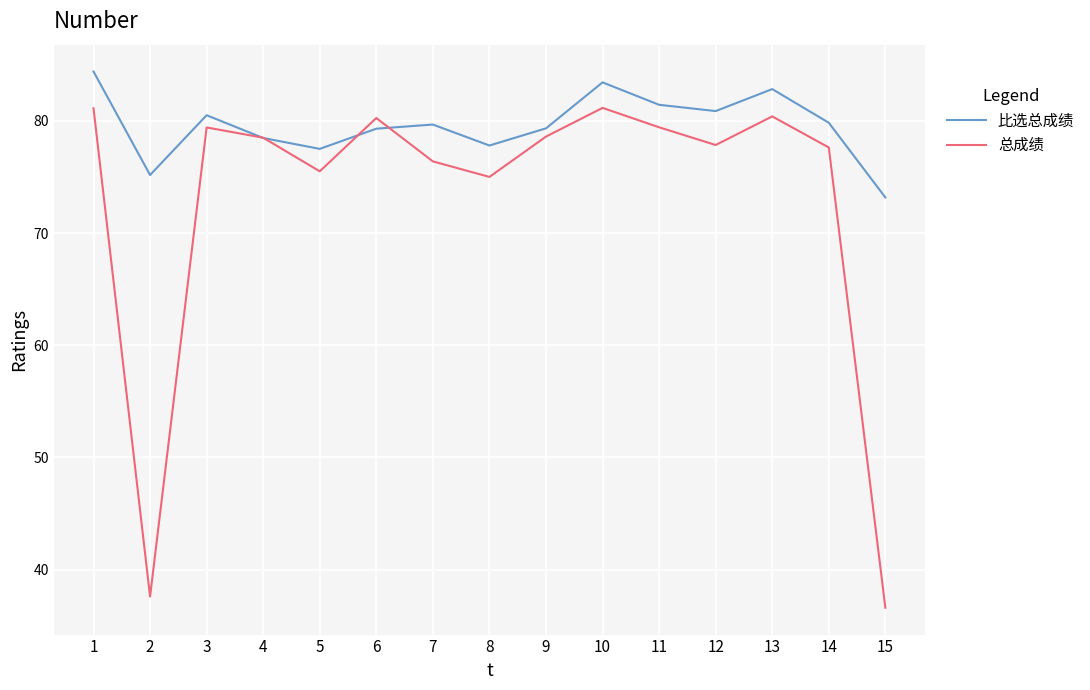

Is it true that 比选总成绩 equals 45.4 at 7?

False